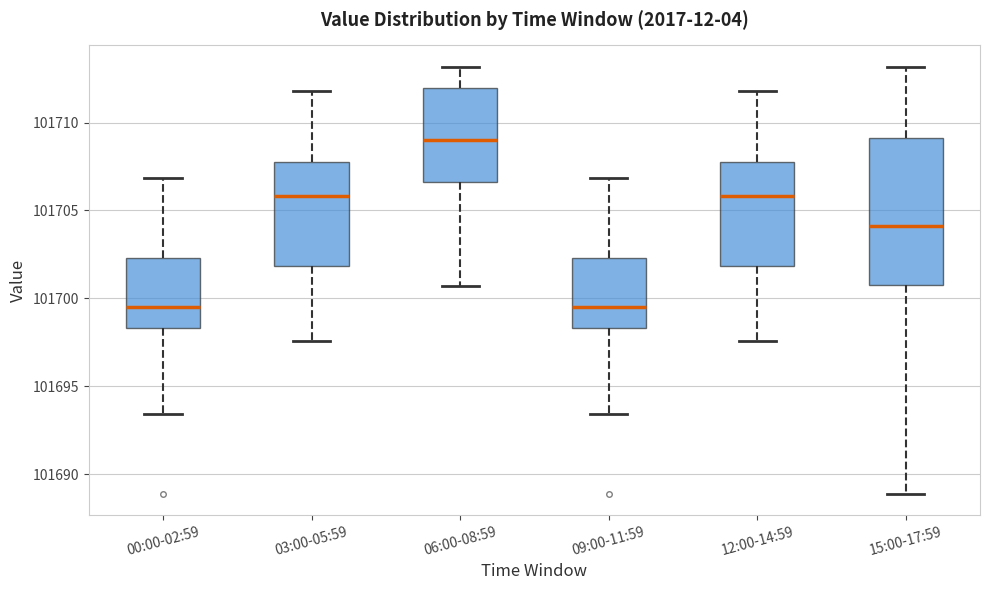

Reading left to right, transcribe this box plot: for each box, give where its median line is, the range the box spans, and where its two whiskers end, as read against the y-axis. The values are not printed on the chart, so give them approximately, as read against the axis.

00:00-02:59: median 101699.5, box 101698.5 to 101702.5, whiskers 101693.5 to 101707.0
03:00-05:59: median 101706.0, box 101702.0 to 101708.0, whiskers 101697.5 to 101712.0
06:00-08:59: median 101709.0, box 101706.5 to 101712.0, whiskers 101700.5 to 101713.0
09:00-11:59: median 101699.5, box 101698.5 to 101702.5, whiskers 101693.5 to 101707.0
12:00-14:59: median 101706.0, box 101702.0 to 101708.0, whiskers 101697.5 to 101712.0
15:00-17:59: median 101704.0, box 101701.0 to 101709.0, whiskers 101689.0 to 101713.0